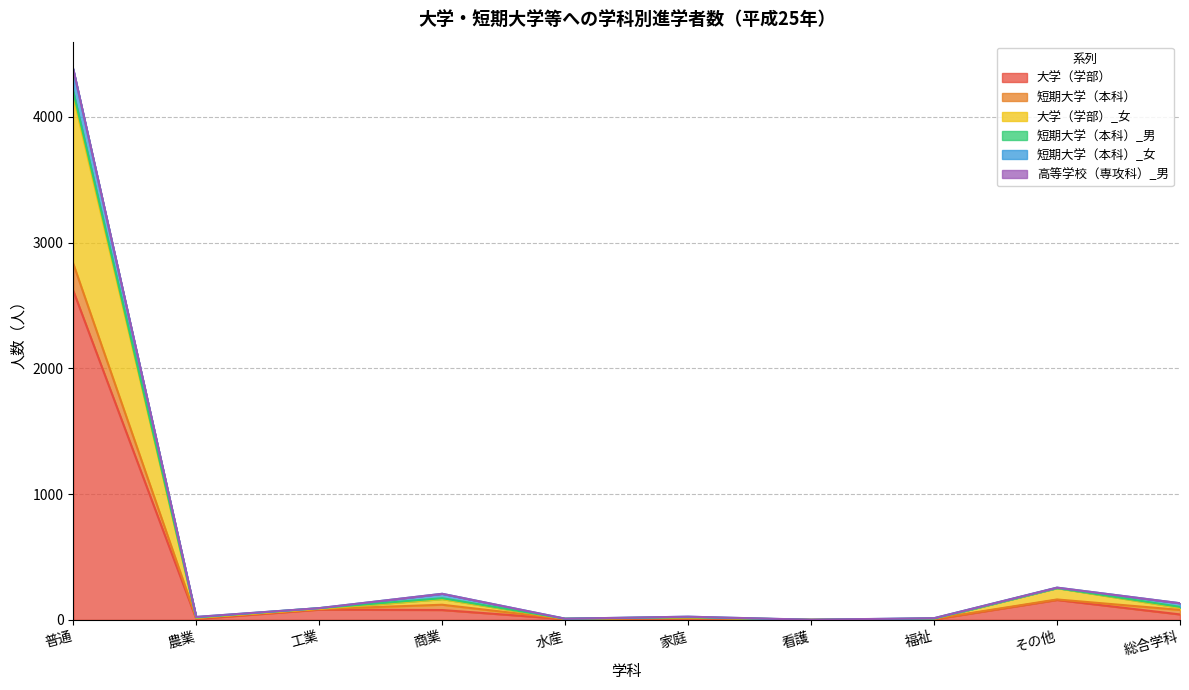

At which category does the chart reach its peak across all series?

普通